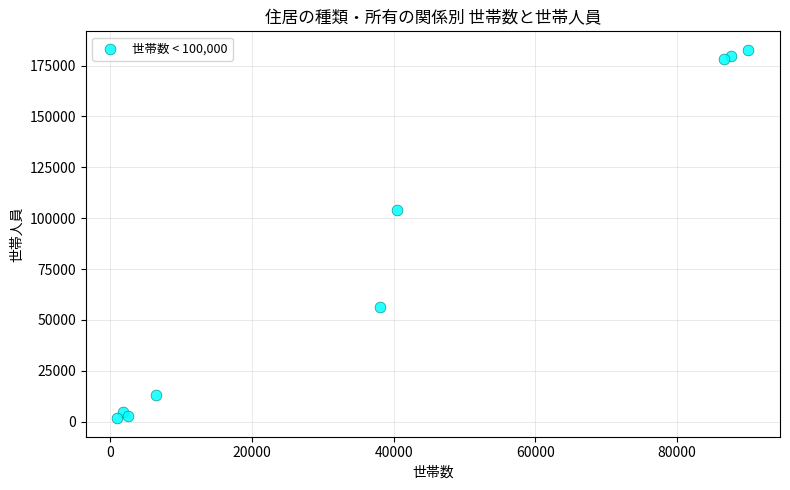

What Y value in the scatter plot is closest to 92230?

103941